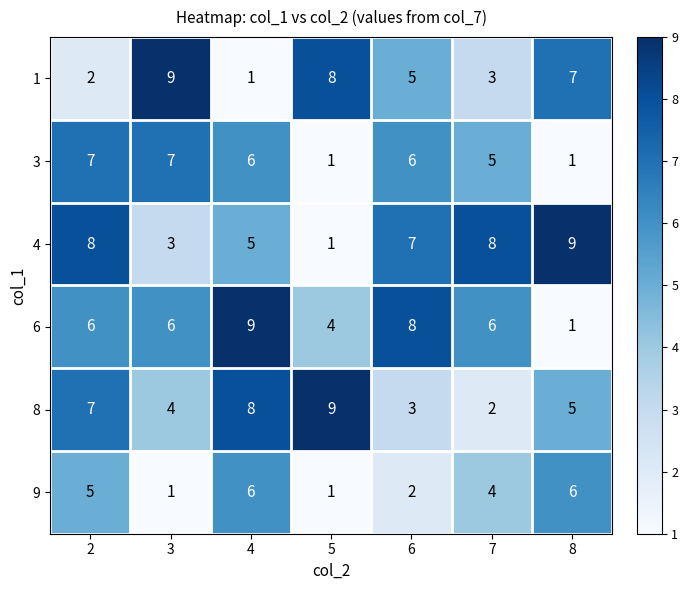

What is the greatest value displayed?

9